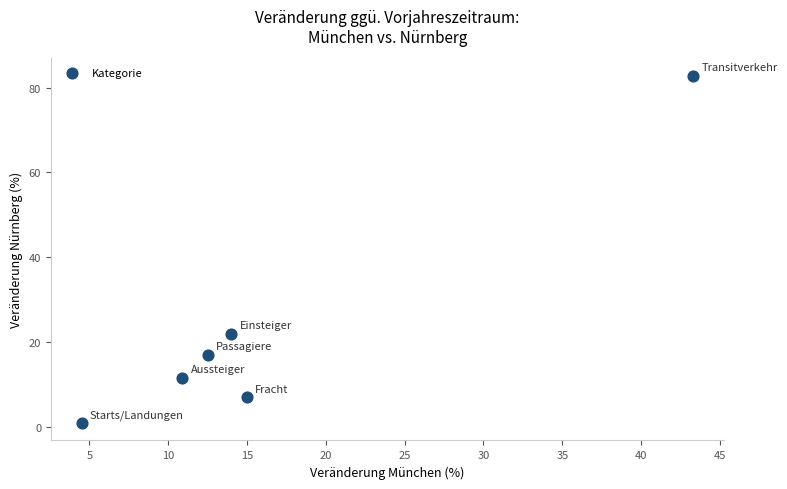

What is the range of X values (max minus min)?

38.8